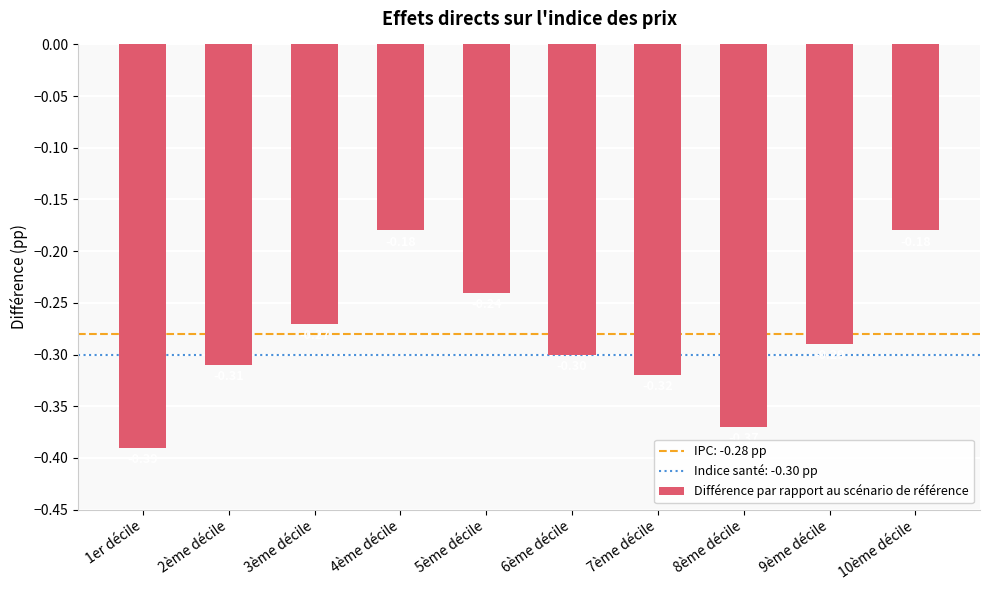

Between 2ème décile and 9ème décile, which is larger?

9ème décile